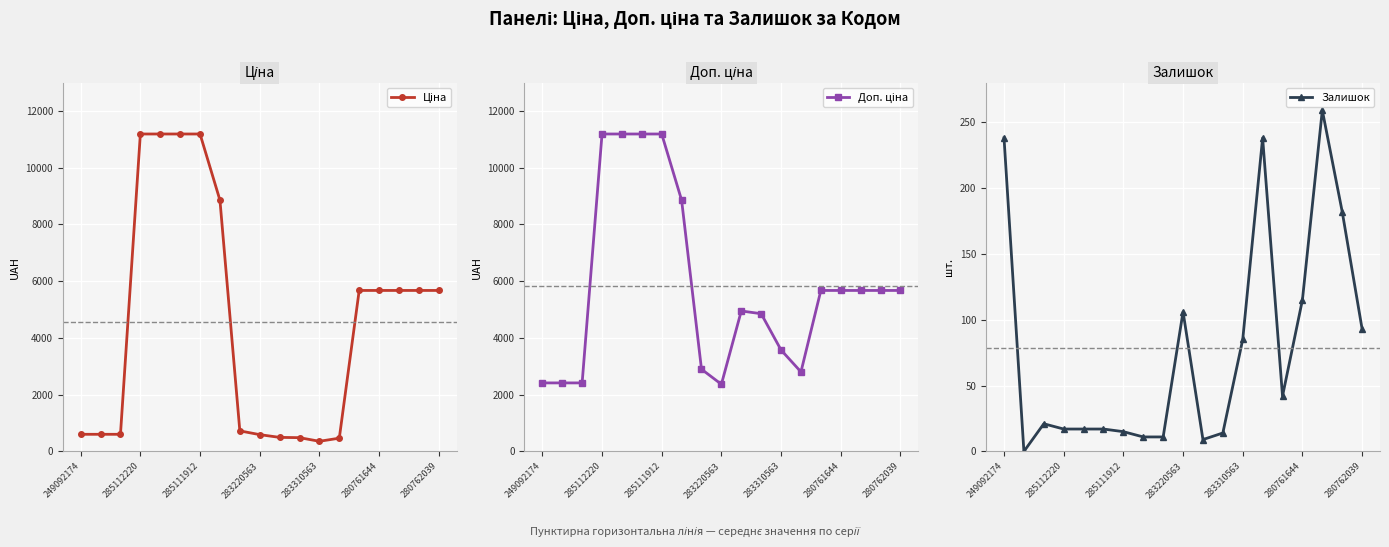

What is the greatest value displayed?

11188.2